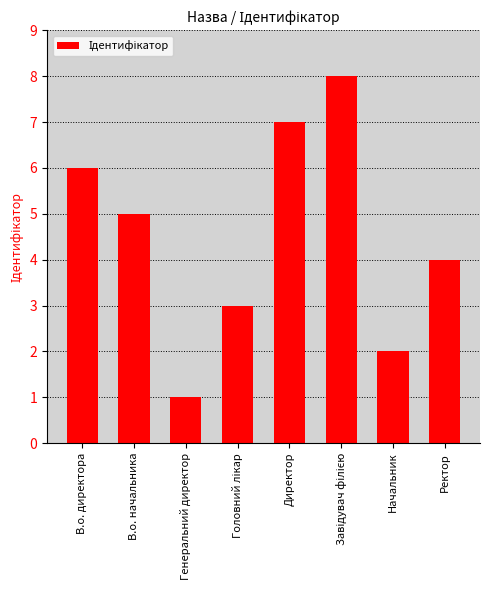

What is the greatest value displayed?

8